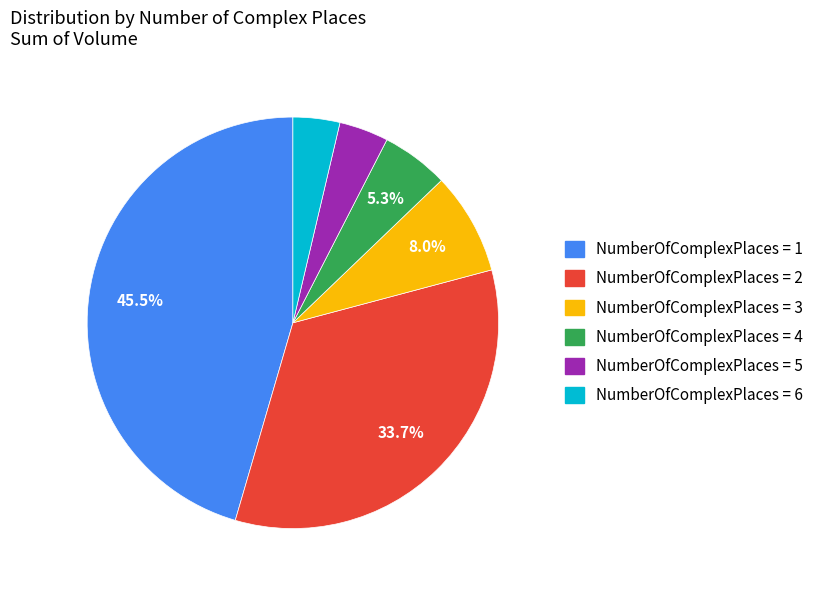

Count the number of slices in the pie.

6